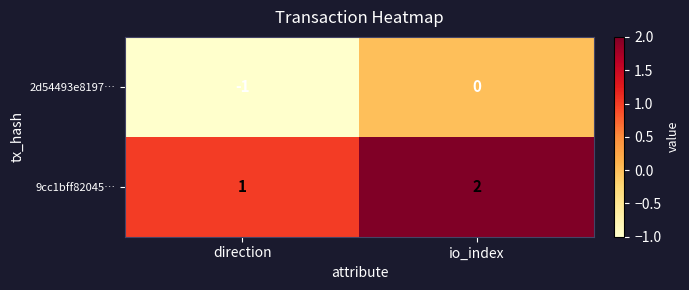

Reading left to right, list all the values displayed in this chart.

2d54493e8197…: direction=-1	io_index=0
9cc1bff82045…: direction=1	io_index=2